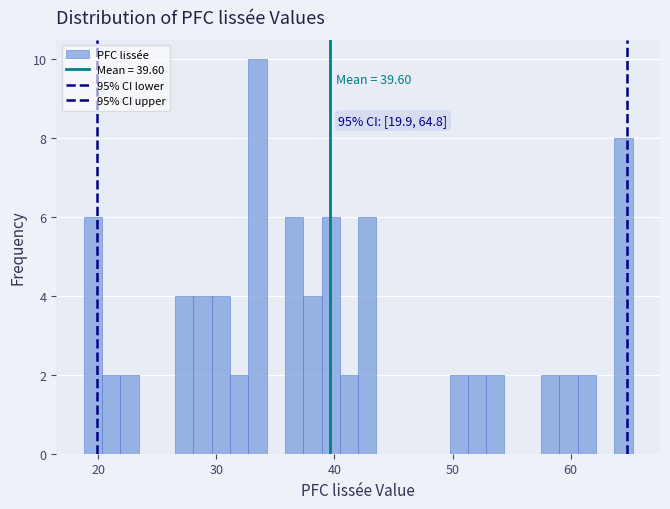

Around what value on the x-axis is the tallest bar? Give the approximate position of its centre, as read against the axis.

33